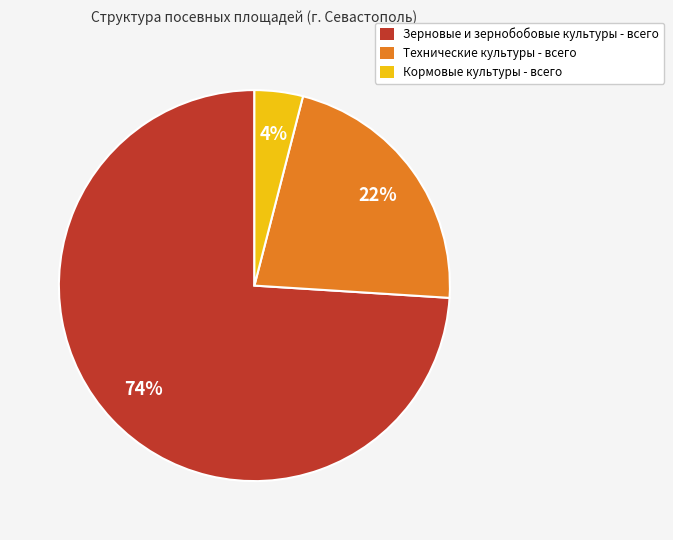

Which category has the biggest portion of the pie?

Зерновые и зернобобовые культуры - всего